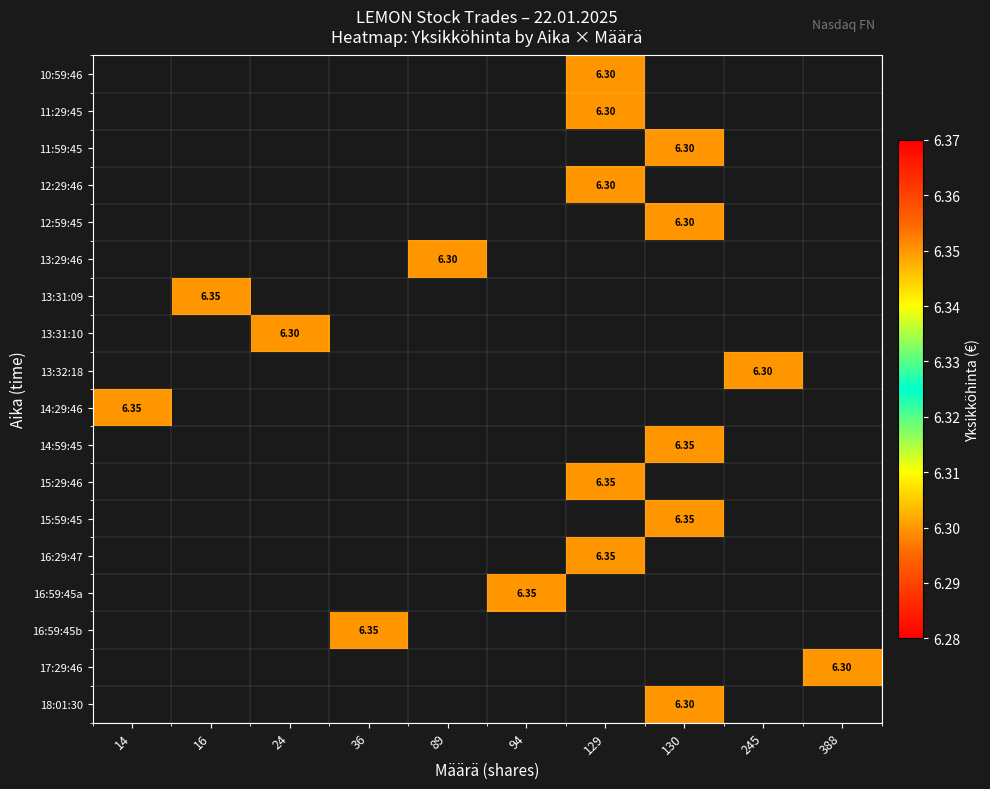

Which series has the widest spread of values?

14:29:46